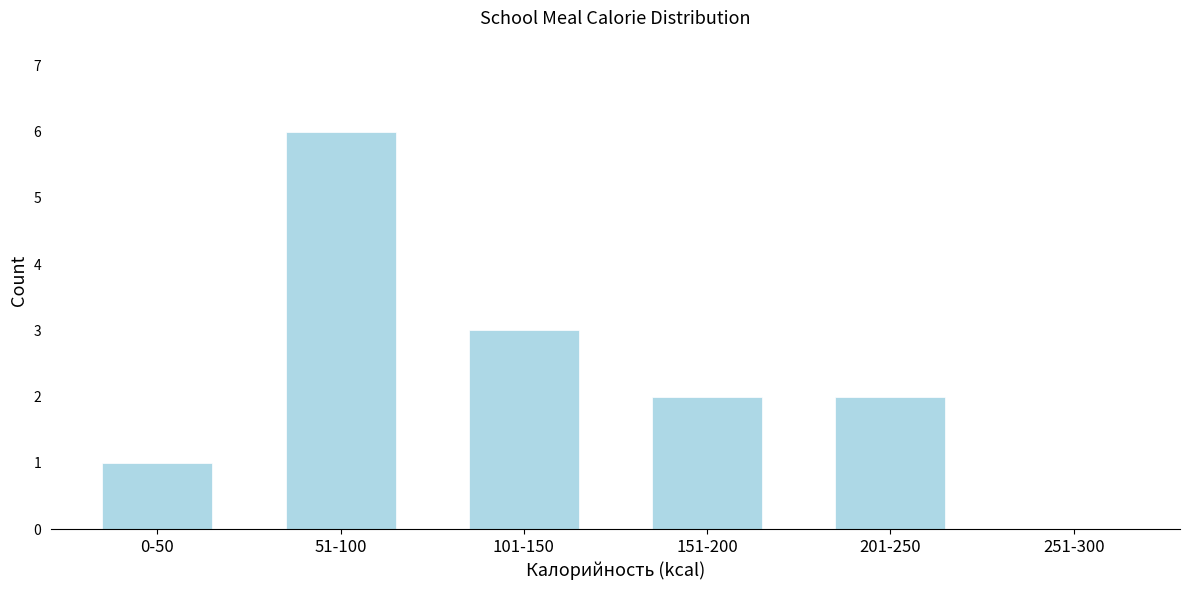

Reading left to right, what are all the values shown in this chart?

0-50=1	51-100=6	101-150=3	151-200=2	201-250=2	251-300=0